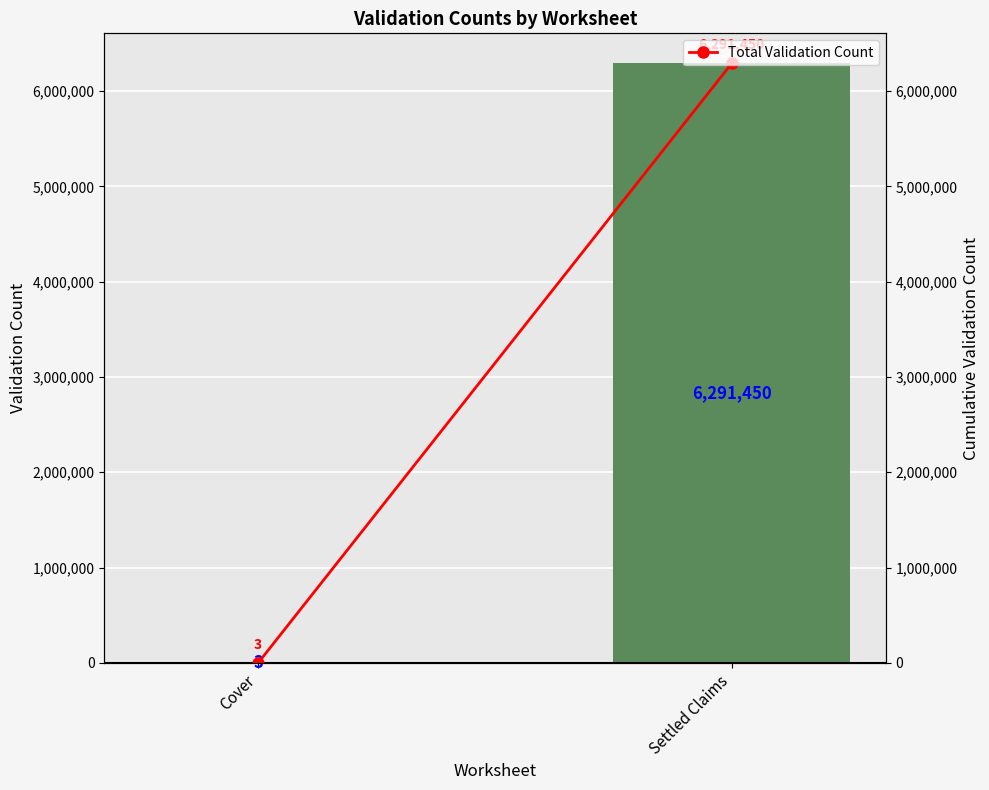

Reading left to right, extract all data points from this chart.

Validation Count: 3	6291450
Total Validation Count: 3	6291450